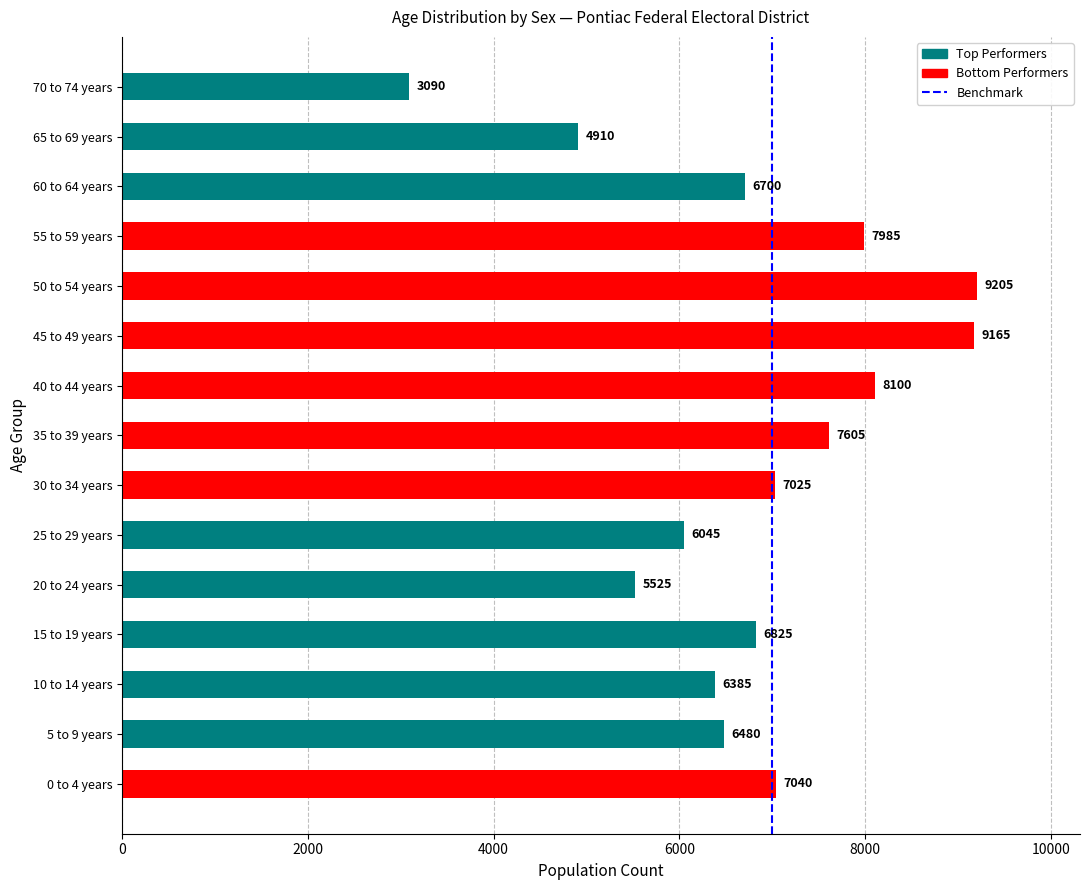

What is the difference between the maximum and second lowest values?

4295